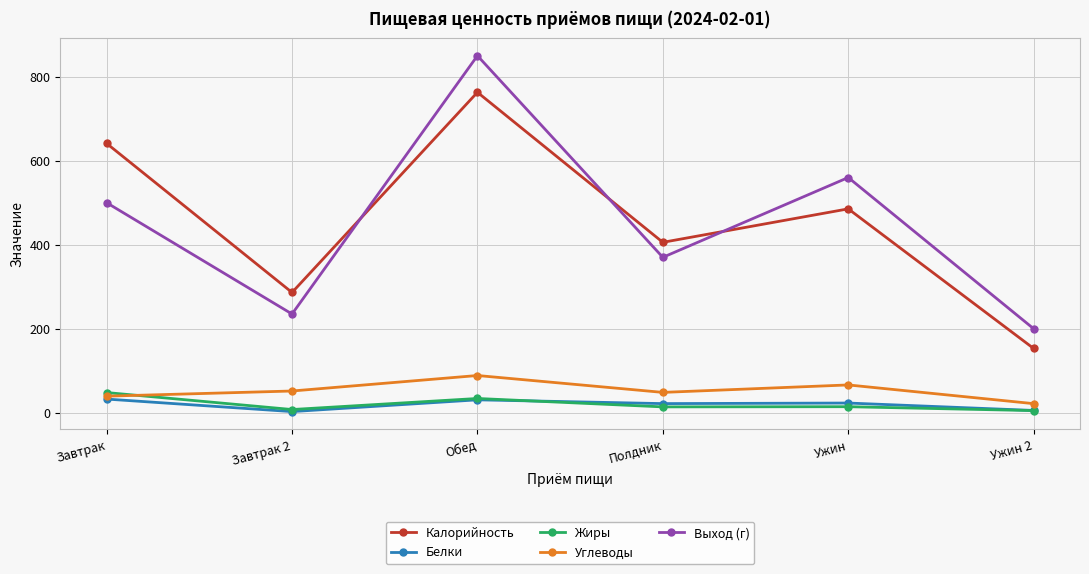

At which category does Углеводы reach its first local peak?

Обед